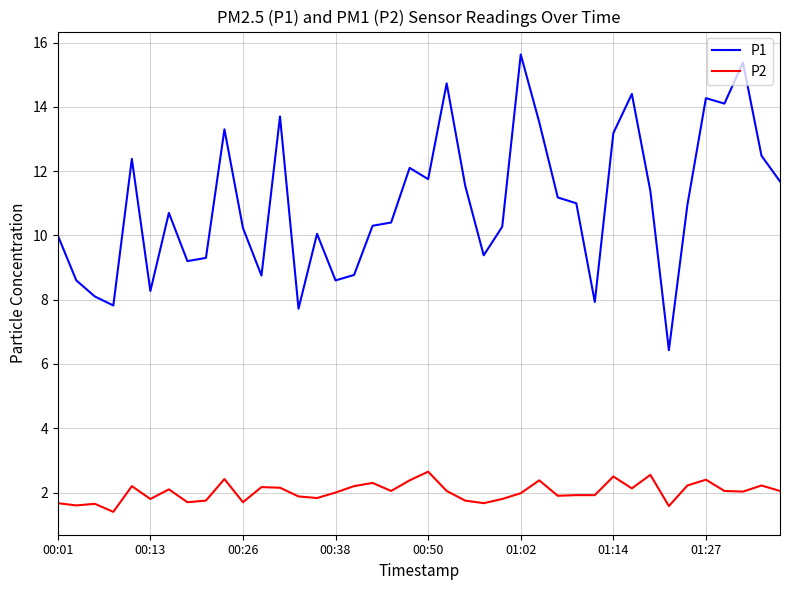

Rank the series by their maximum value, from highest to lowest.

P1, P2